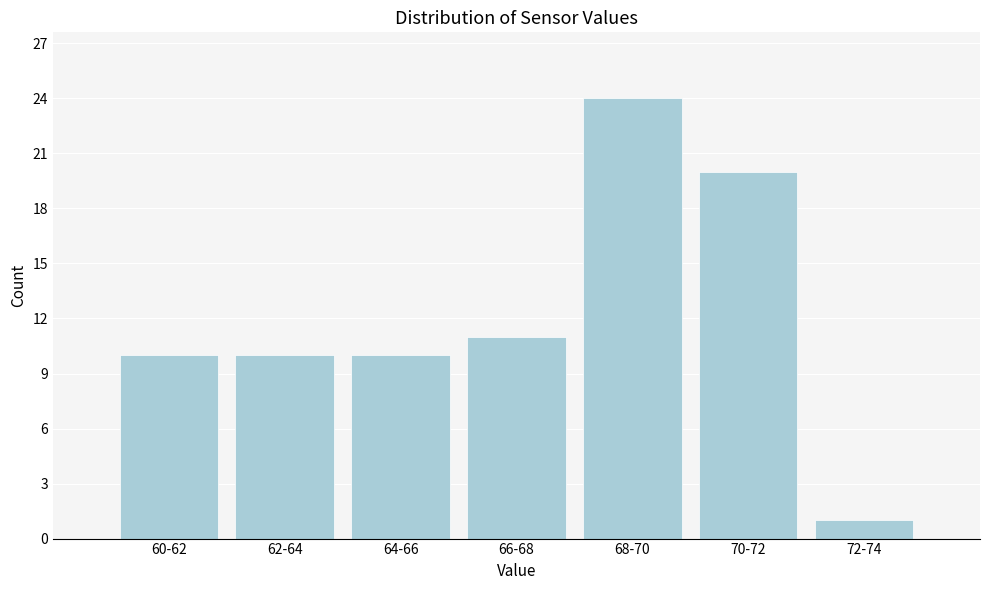

Reading right to left, transcribe all the data shown in this chart.

72-74=1	70-72=20	68-70=24	66-68=11	64-66=10	62-64=10	60-62=10